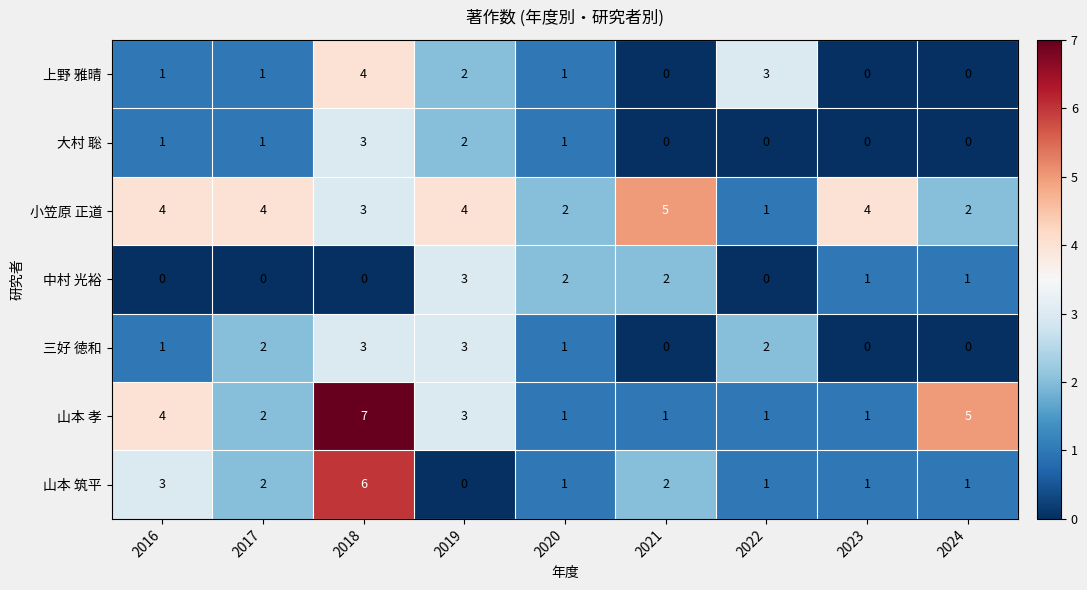

How many 山本 筑平 values are between 1 and 2?

6